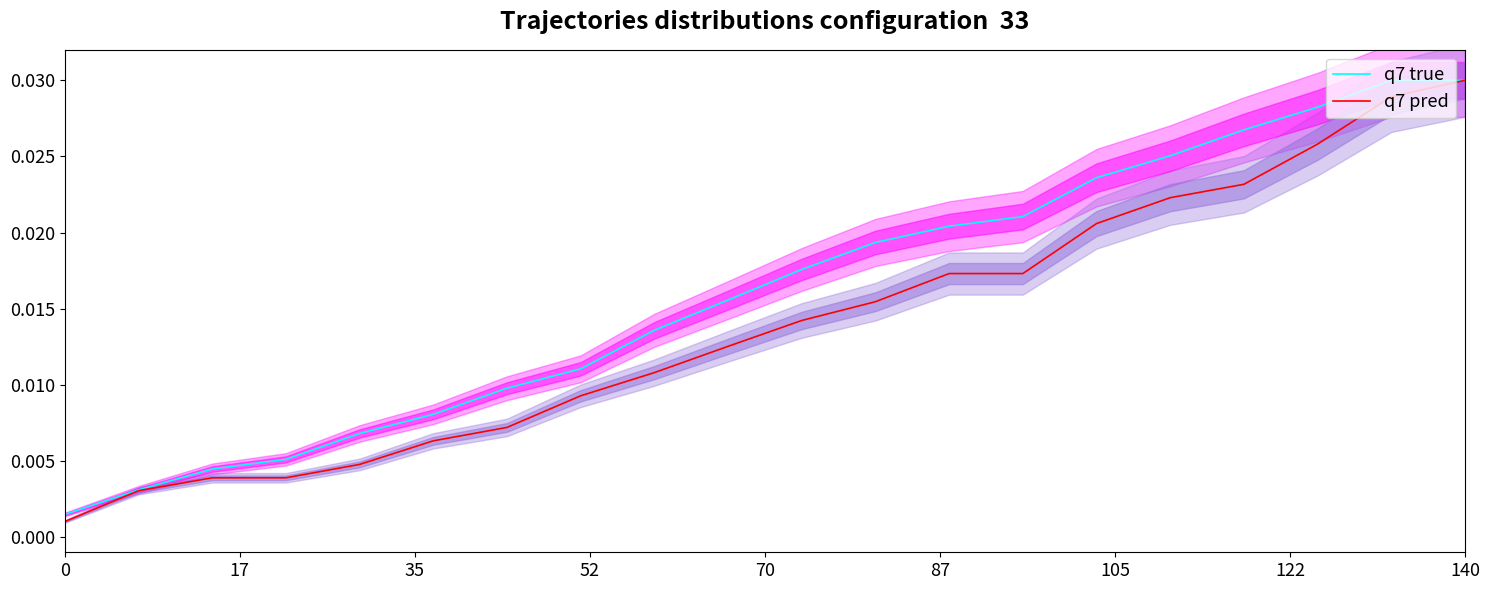

At which label does q7 pred reach its peak?

140